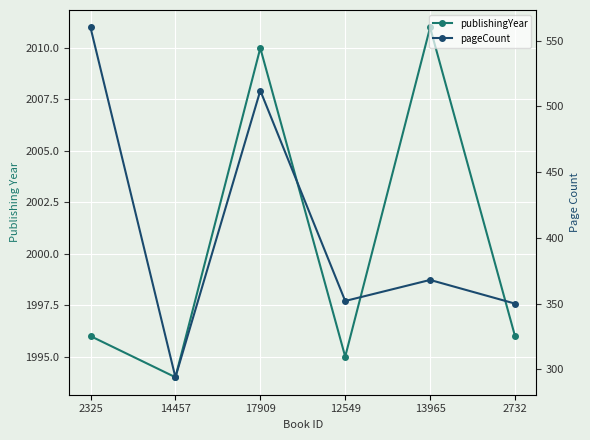

What is the label of the 4th point from the left?

12549